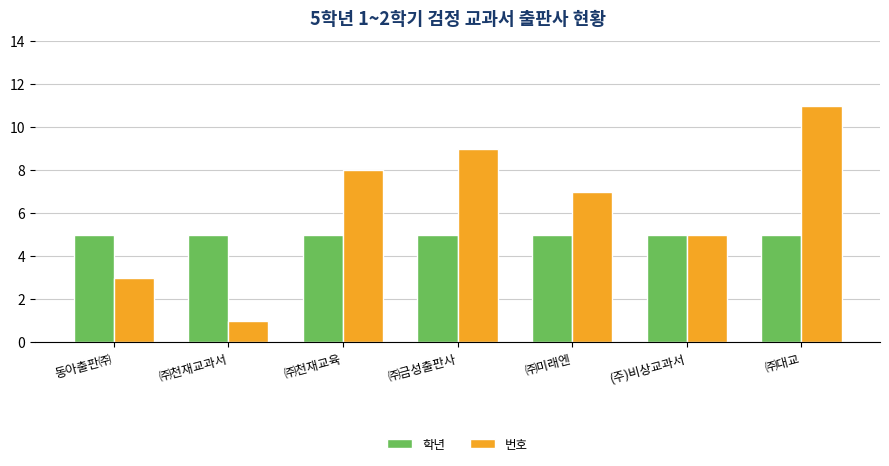

Is the value of 학년 at ㈜미래엔 greater than the value of 번호 at ㈜천재교과서?

Yes